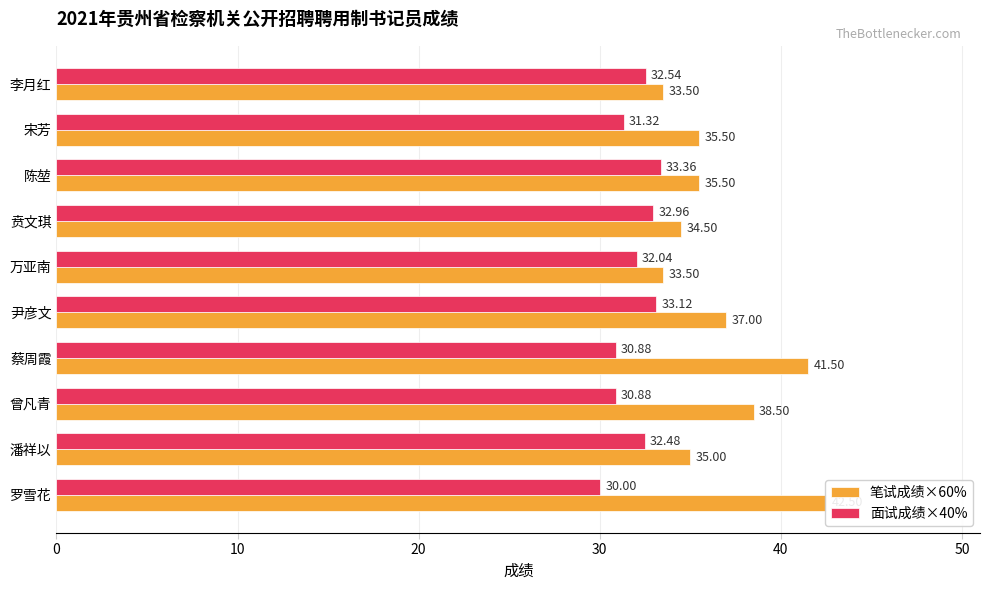

How many bars are there in total?

20